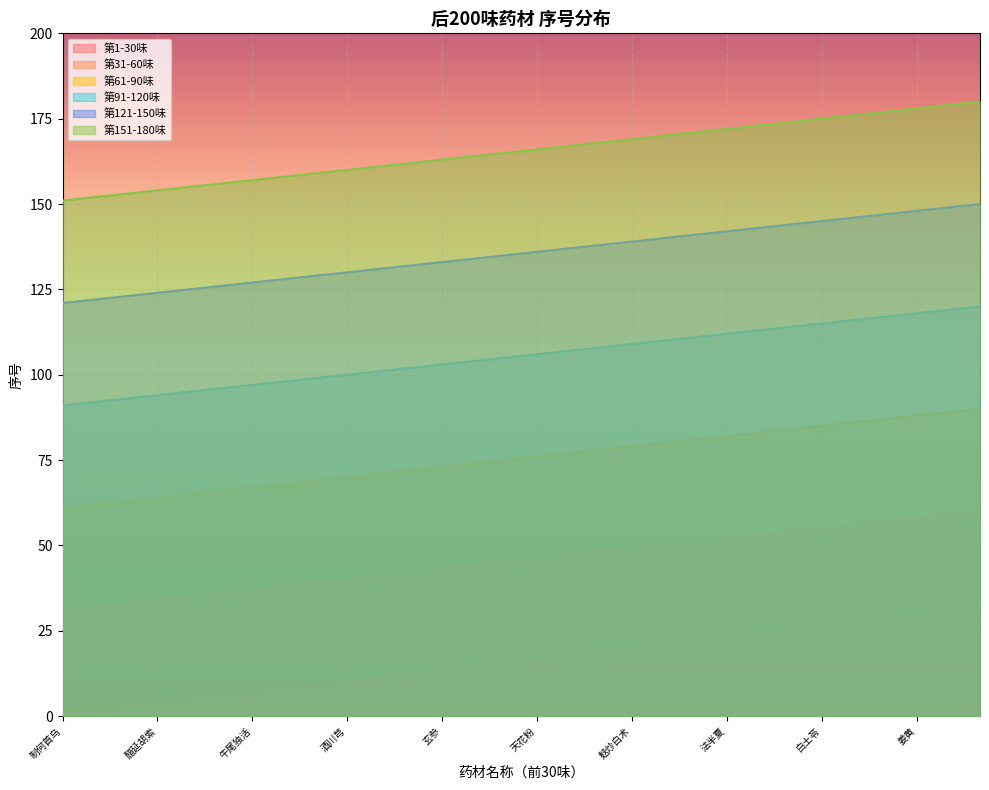

Is it true that 第151-180味 equals 157 at 牛尾独活?

True